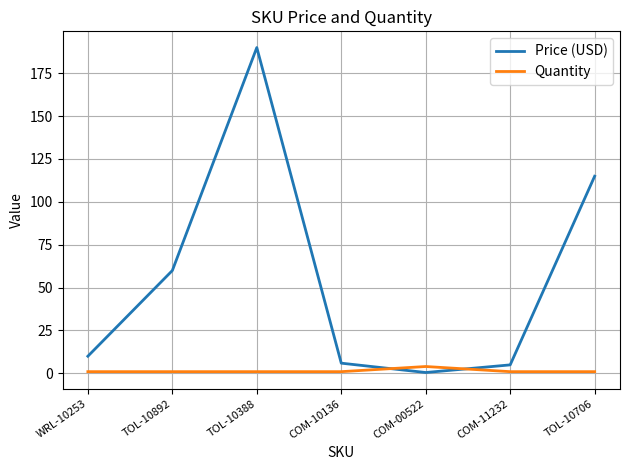

Where is Price (USD) nearest to the value 95?

TOL-10706